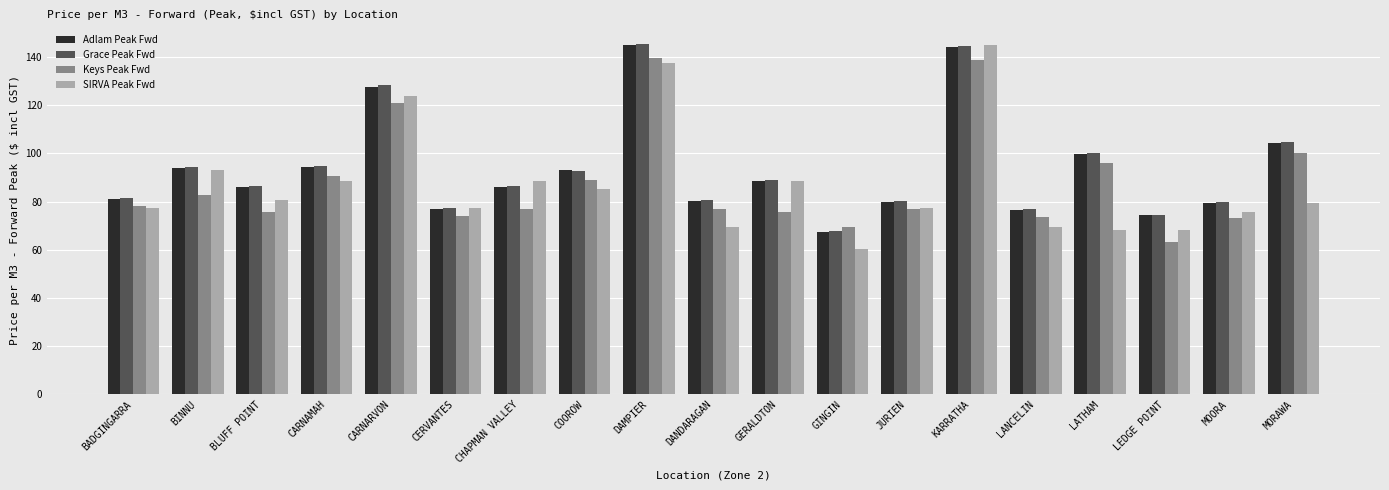

Is it true that Adlam Peak Fwd equals 70.1 at DAMPIER?

False